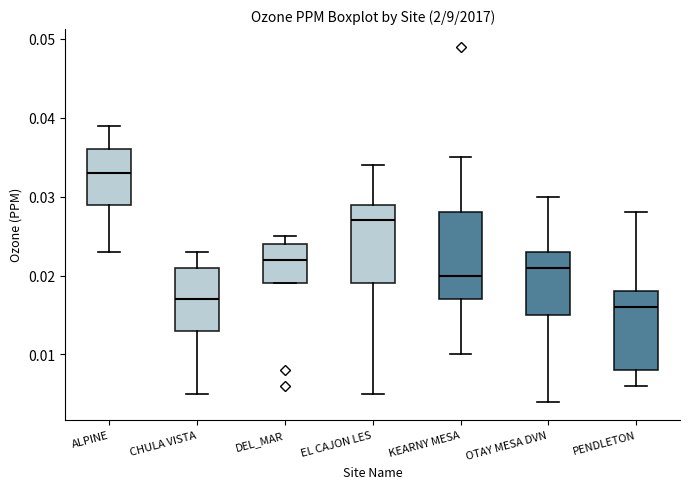

Where does the lower whisker of the box for OTAY MESA DVN end on the y-axis? The values are not printed on the chart, so give them approximately, as read against the axis.

0.004